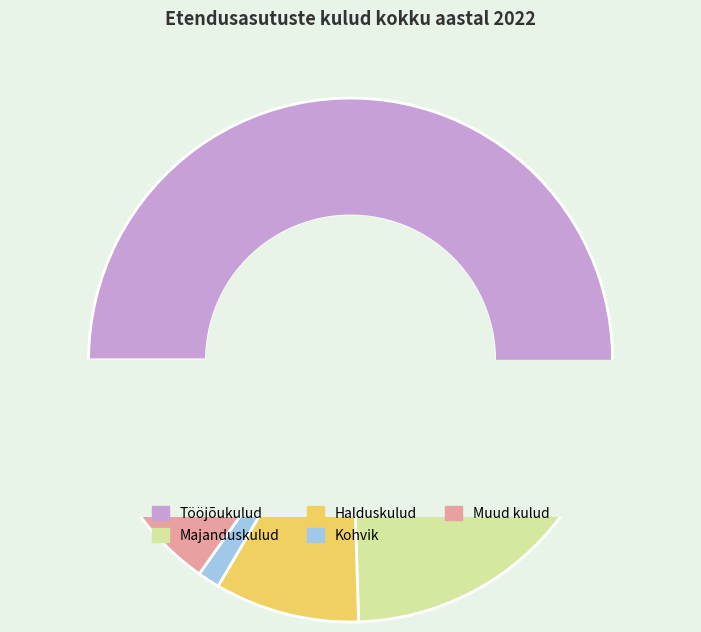

Is the sum of Muud kulud and Halduskulud greater than half?

No